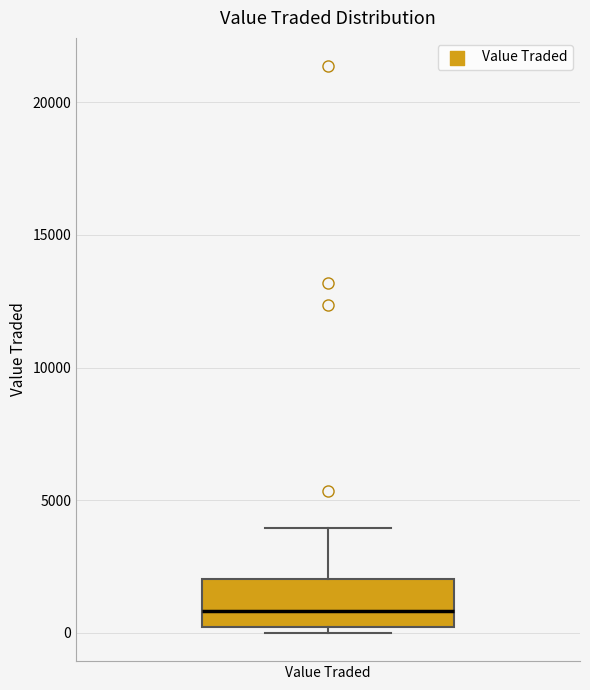

Transcribe this box plot: give where the median line is, the range the box spans, and where the two whiskers end, as read against the y-axis. The values are not printed on the chart, so give them approximately, as read against the axis.

median 1000, box 0 to 2000, whiskers 0 (just below the box's lower edge) to 4000